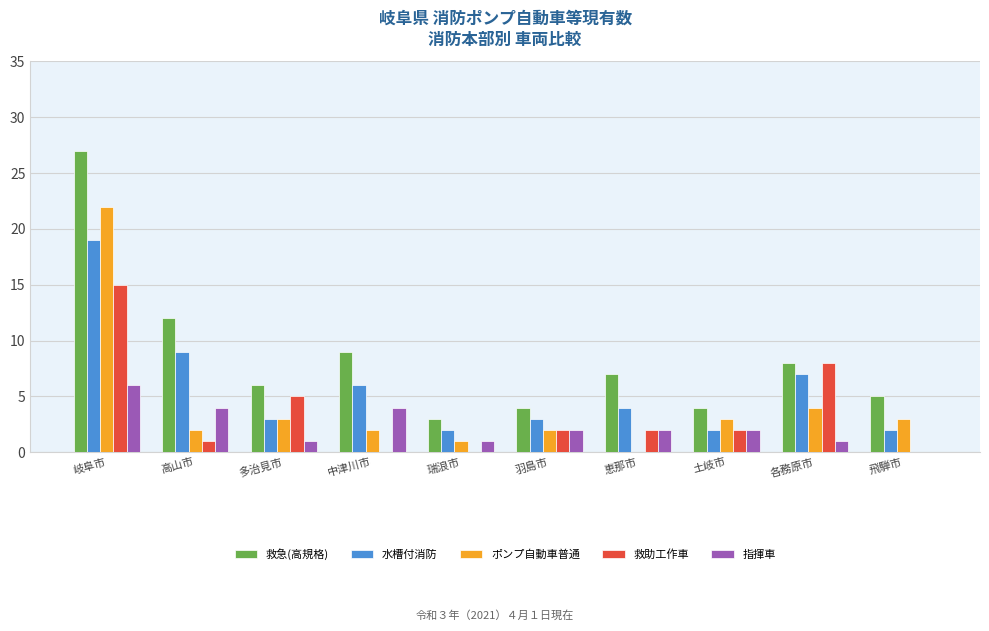

How many categories are shown in the chart?

10